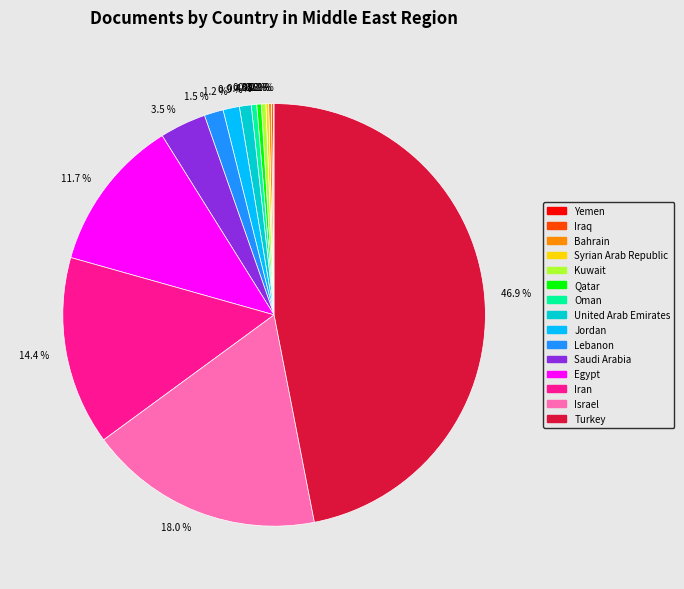

Is there a majority slice in this chart?

No